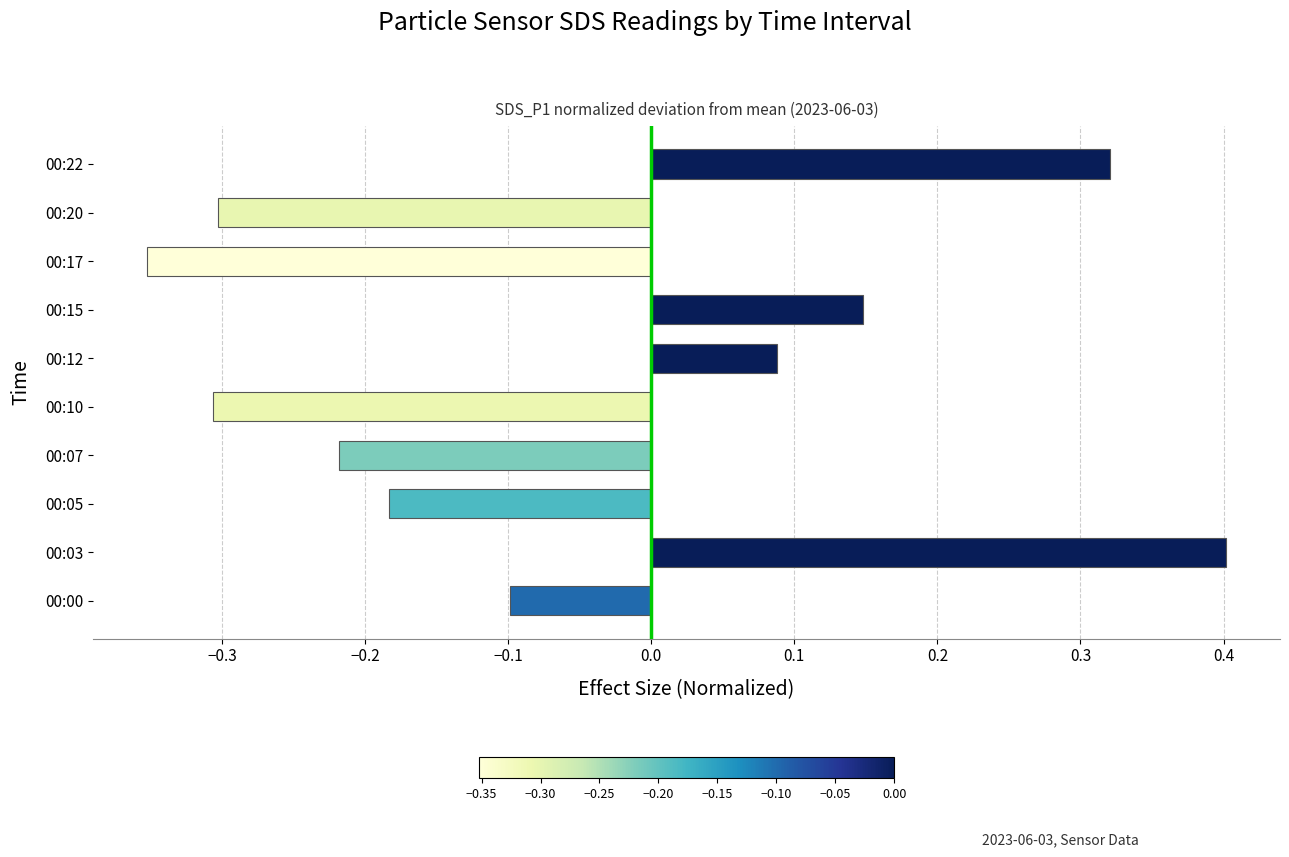

What is the difference between the maximum and minimum values?

0.8